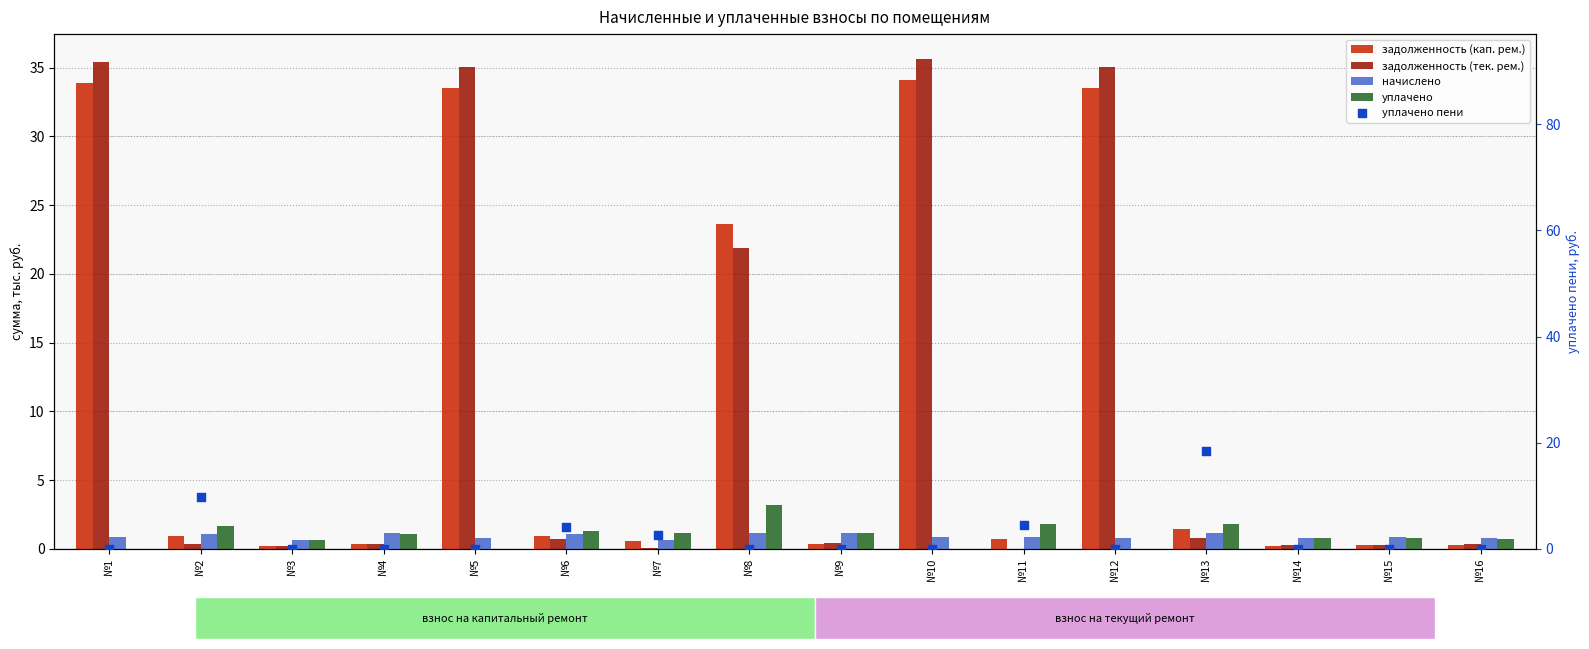

Is the value of уплачено пени at №16 greater than the value of задолженность (тек. рем.) at №6?

No